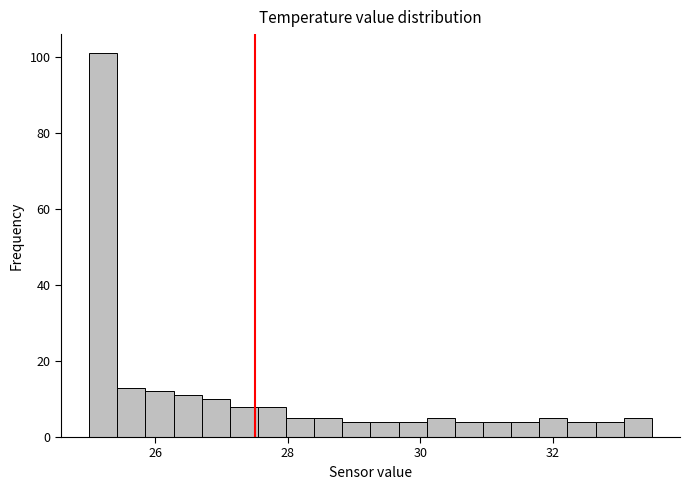

Around what value on the x-axis is the tallest bar? Give the approximate position of its centre, as read against the axis.

25.2